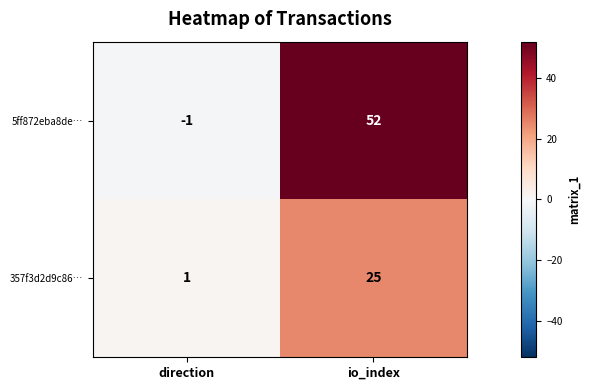

Reading left to right, transcribe all the data shown in this chart.

5ff872eba8de…: direction=-1	io_index=52
357f3d2d9c86…: direction=1	io_index=25